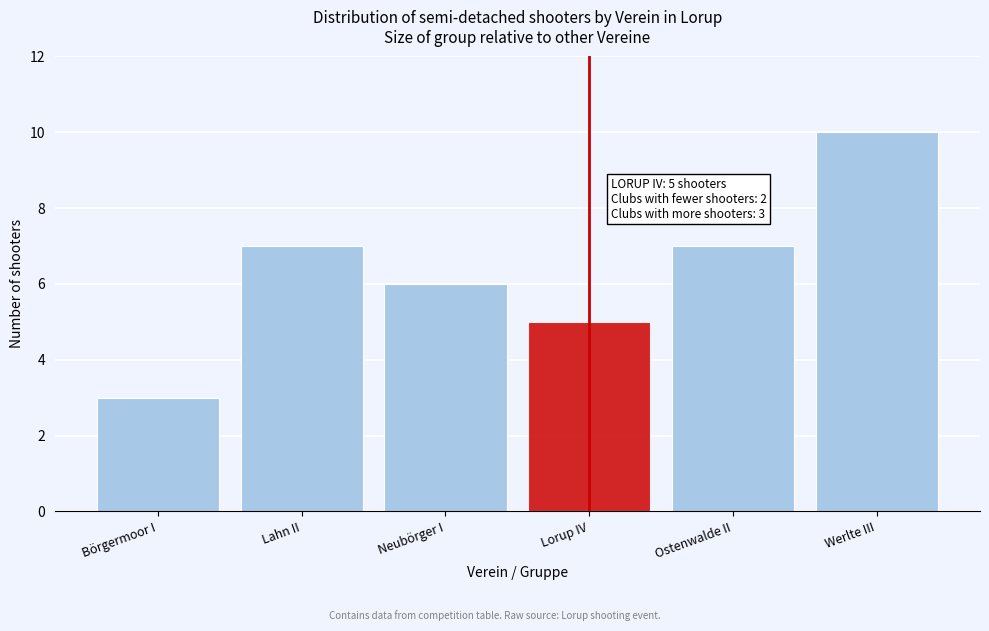

Reading left to right, list all the values displayed in this chart.

Börgermoor I=3	Lahn II=7	Neubörger I=6	Lorup IV=5	Ostenwalde II=7	Werlte III=10